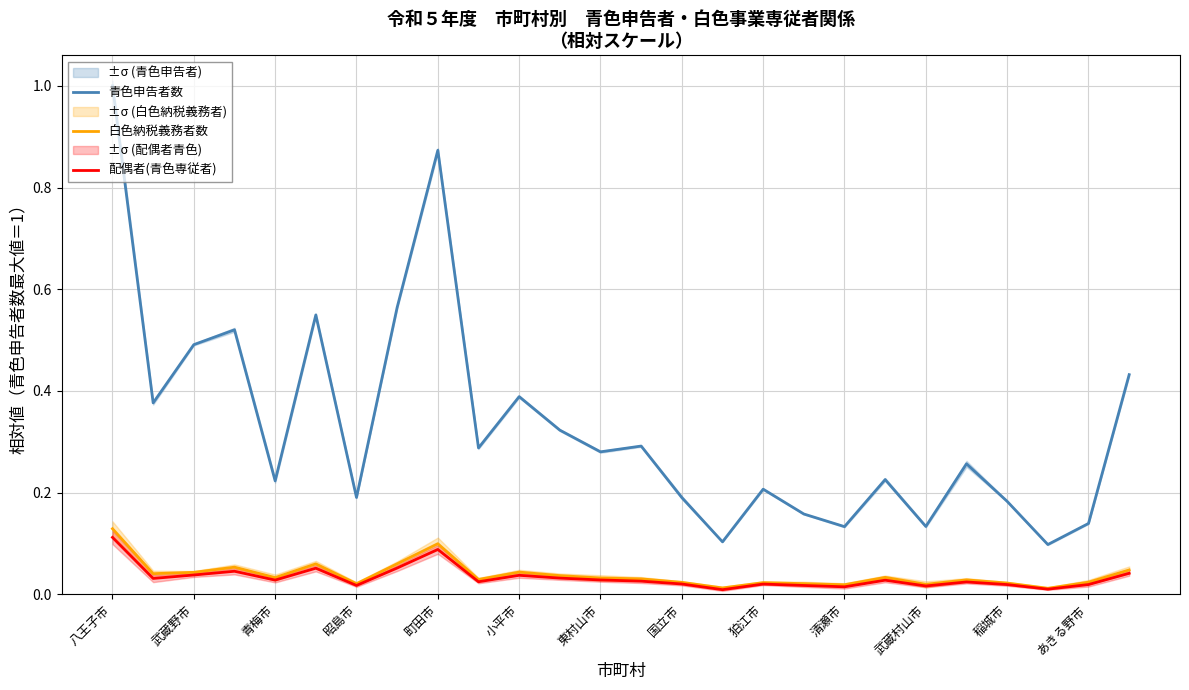

True or false: 青色申告者数 has a value of 0.3 at 昭島市.

False